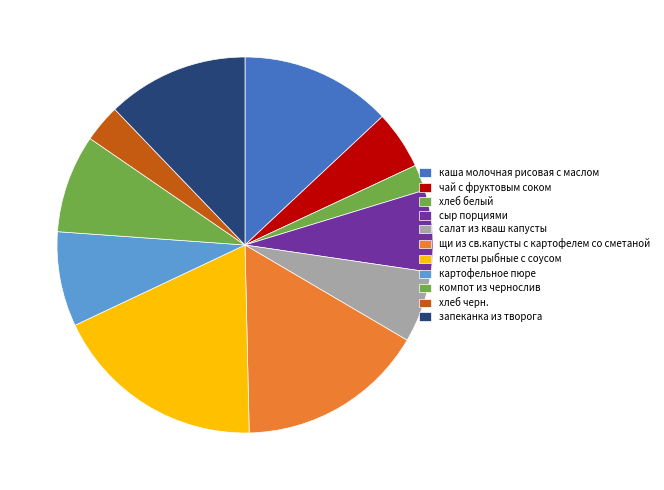

How many segments does this pie chart have?

11